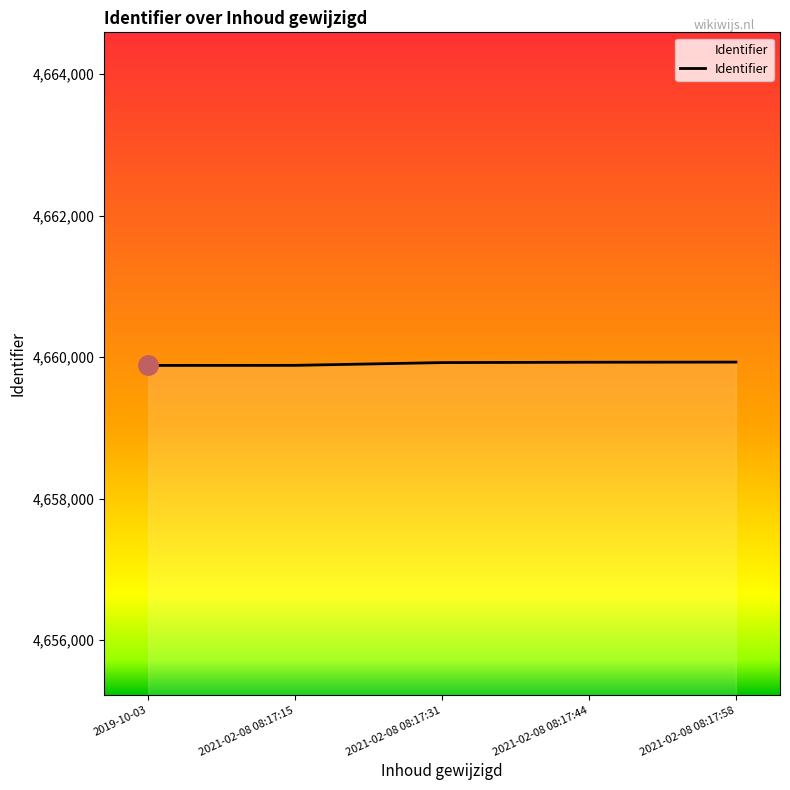

Is it true that the value at 2021-02-08 08:17:15 is 6500863?

False